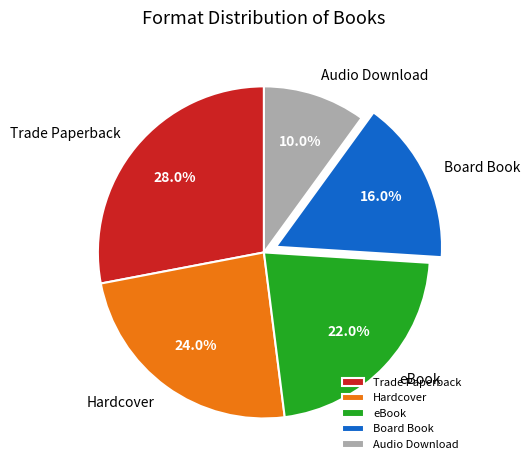

Is the sum of Audio Download and Hardcover greater than half?

No